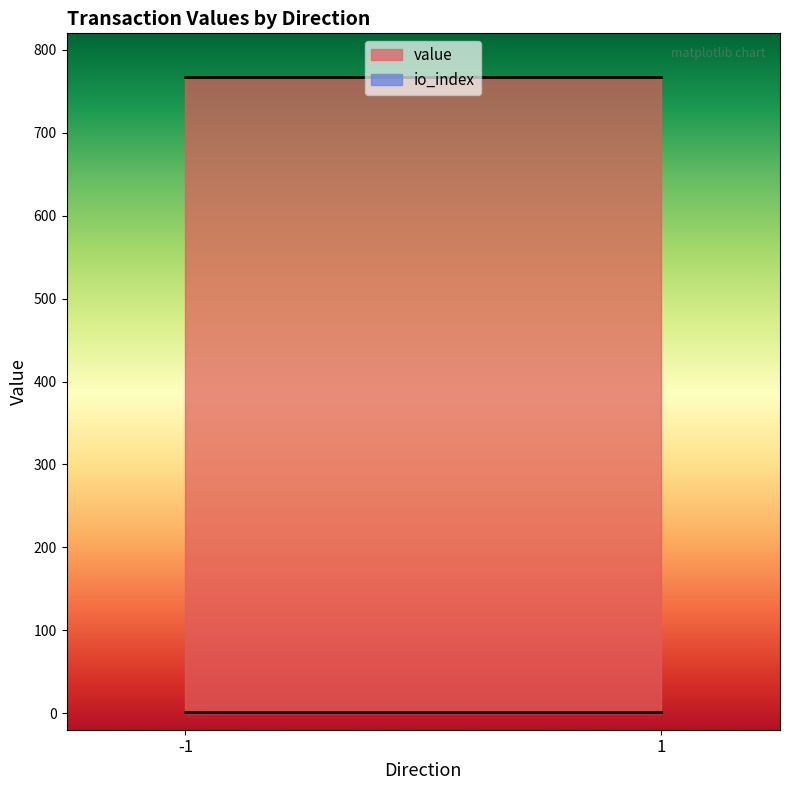

Count the io_index values in the range 0 to 1.

4